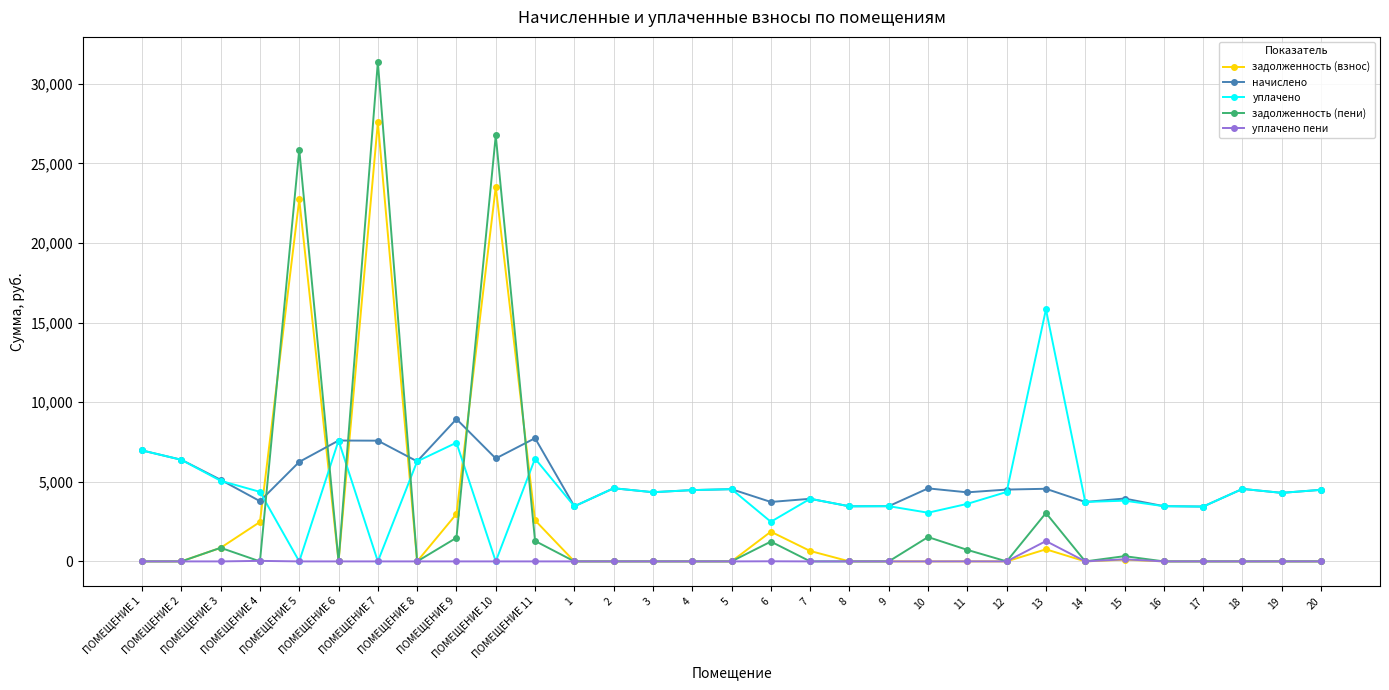

What is the maximum value for уплачено пени?

1278.4